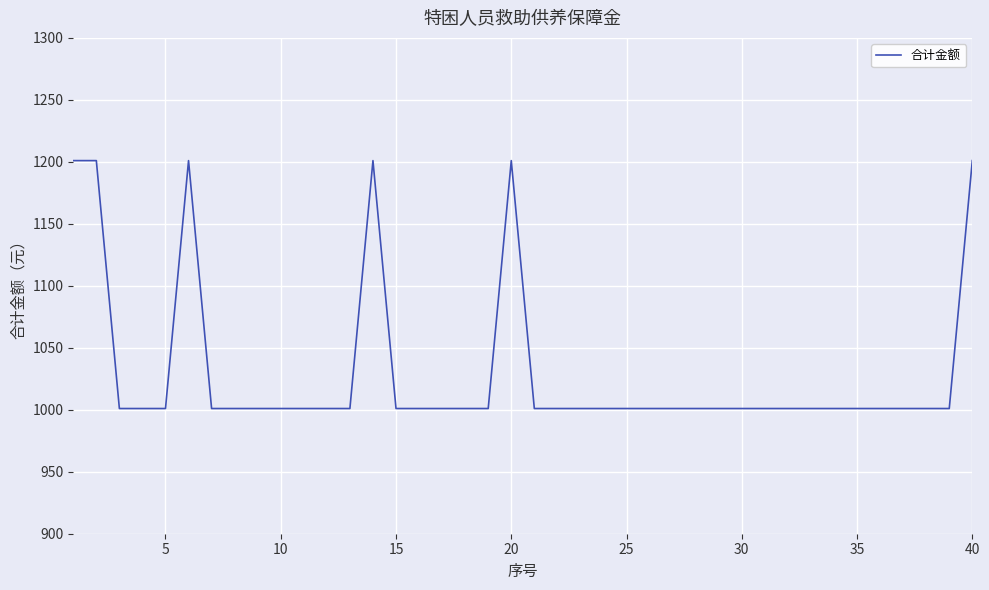

What is the difference between the maximum and minimum values?

200